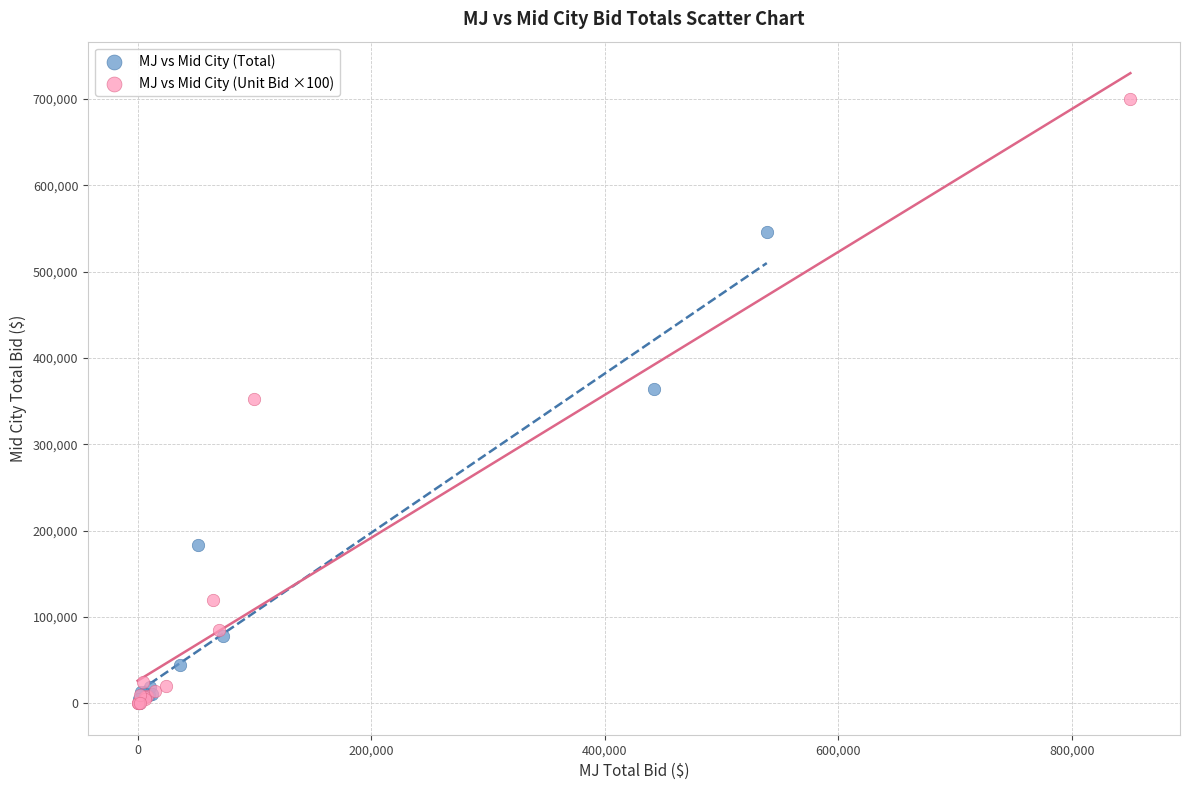

Which series has the widest spread of Y values?

MJ vs Mid City (Unit Bid ×100)